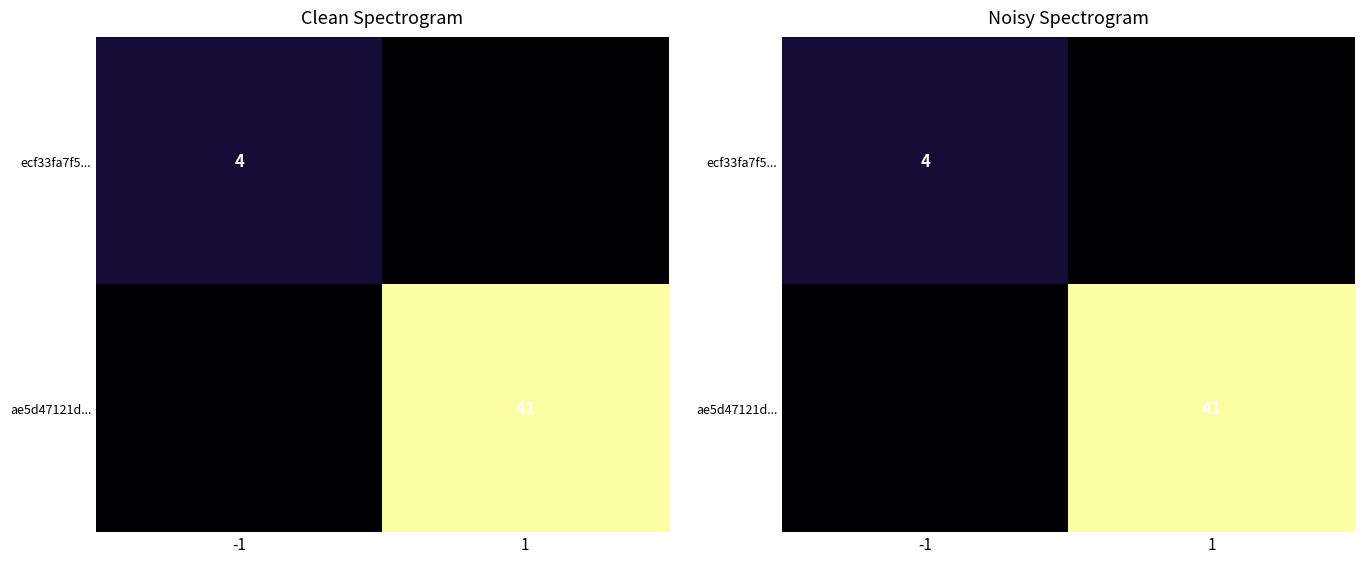

At how many categories does at least one series exceed 32?

1